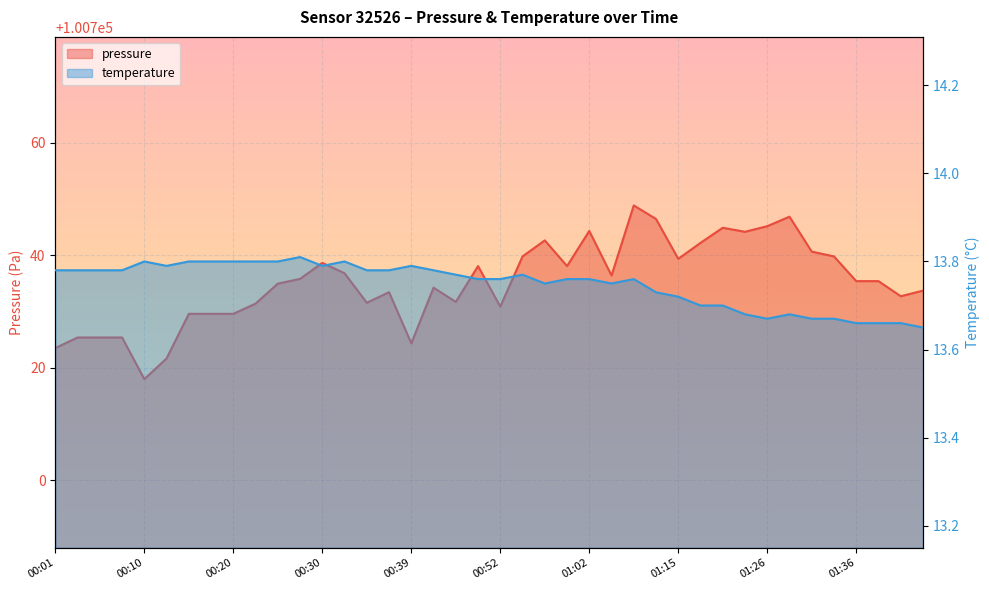

List the series in order of their peak value, lowest first.

temperature, pressure